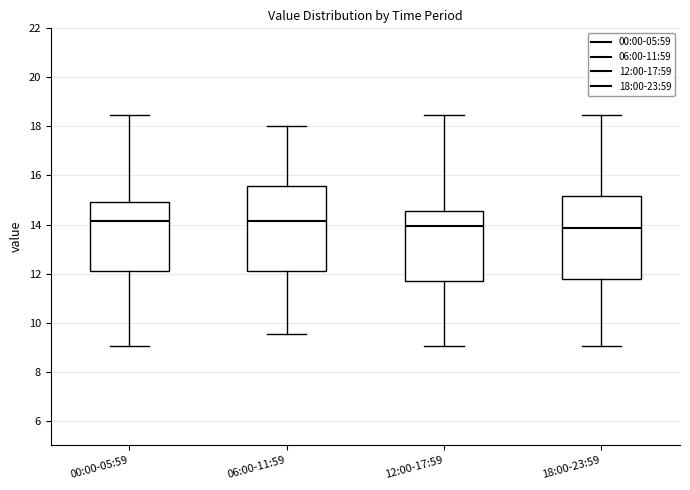

Reading left to right, transcribe this box plot: for each box, give where its median line is, the range the box spans, and where its two whiskers end, as read against the y-axis. The values are not printed on the chart, so give them approximately, as read against the axis.

00:00-05:59: median 14.2, box 12.0 to 15.0, whiskers 9.0 to 18.4
06:00-11:59: median 14.2, box 12.0 to 15.6, whiskers 9.6 to 18.0
12:00-17:59: median 14.0, box 11.8 to 14.6, whiskers 9.0 to 18.4
18:00-23:59: median 13.8, box 11.8 to 15.2, whiskers 9.0 to 18.4